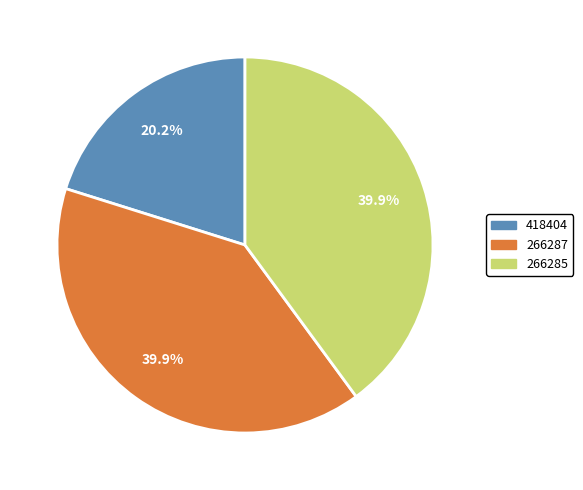

The 266285 slice represents 40% of the pie. True or false?

True